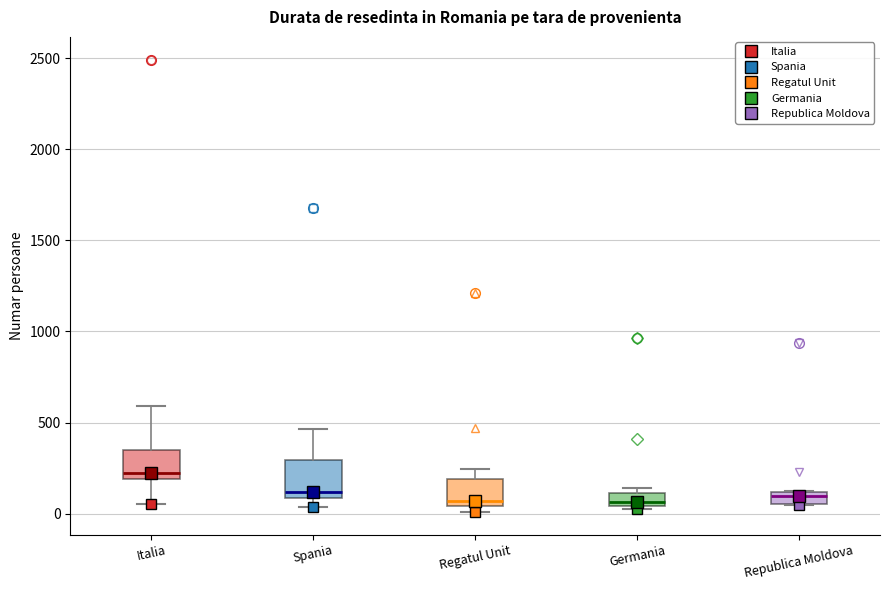

Where is the lower edge of the box for Republica Moldova on the y-axis? The values are not printed on the chart, so give them approximately, as read against the axis.

50